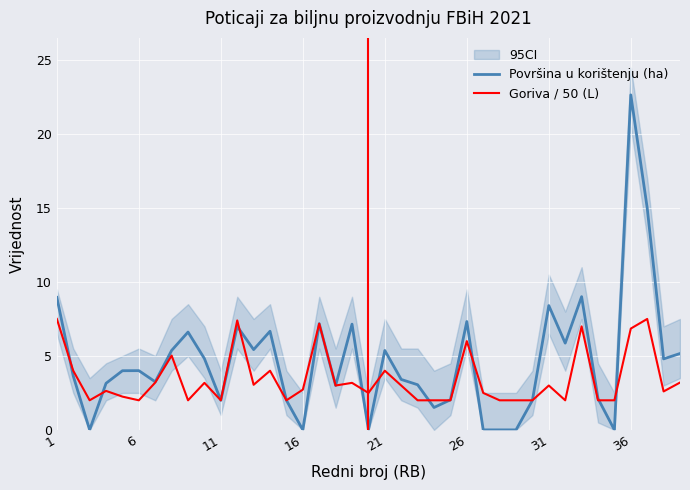

True or false: Goriva / 50 (L) and Površina u korištenju (ha) intersect in this chart.

True